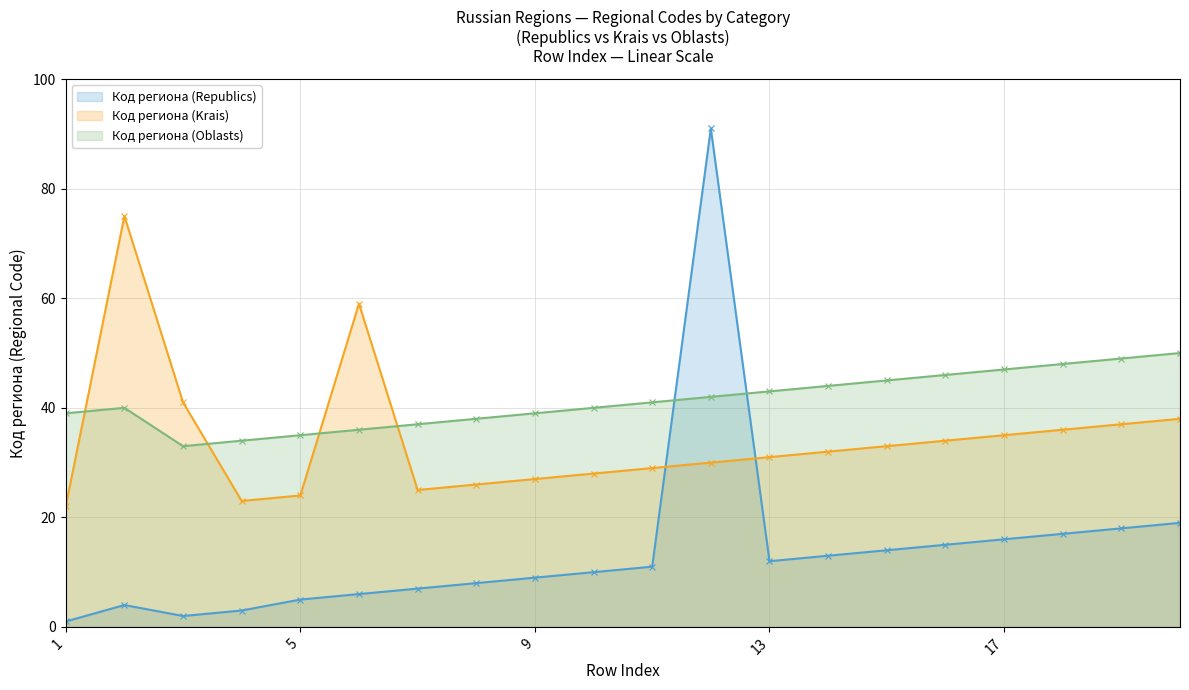

How many intersections are there between Код региона (Oblasts) and Код региона (Krais)?

4